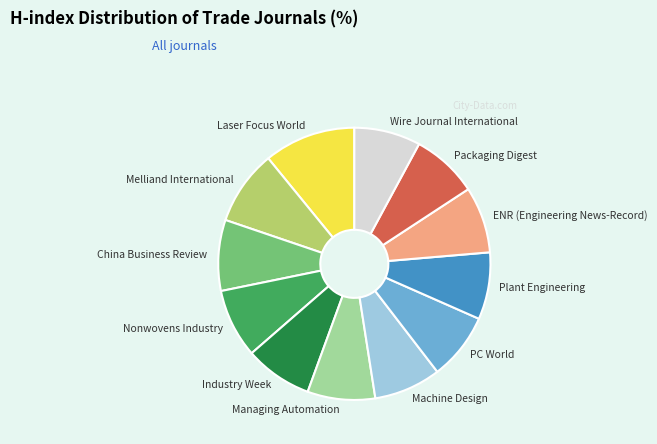

Is there any slice that represents more than half of the pie?

No